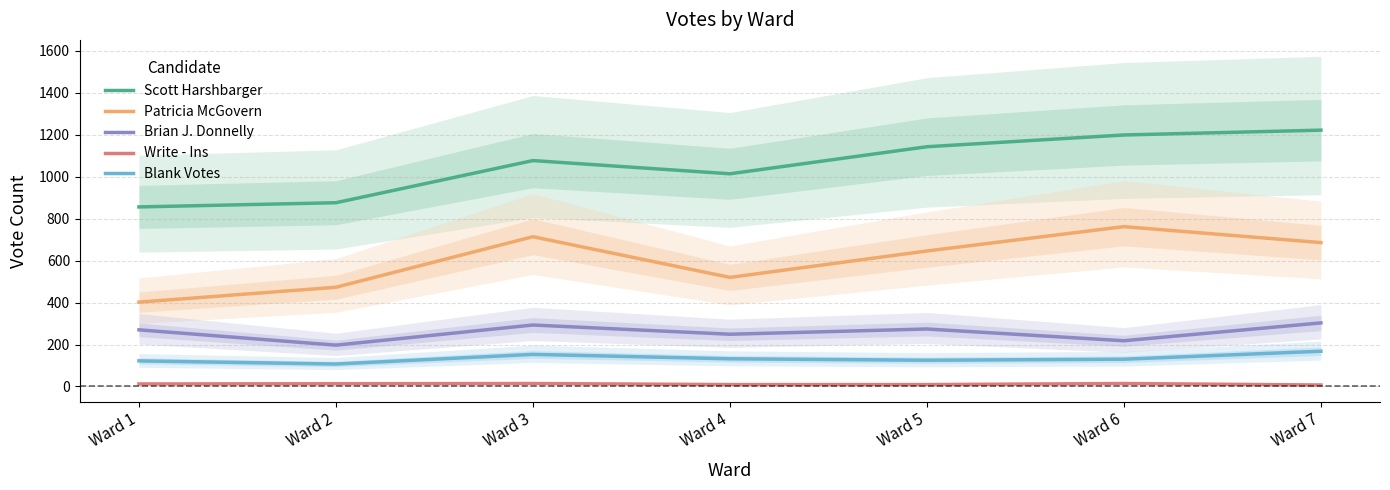

At which label is Brian J. Donnelly closest to 250?

Ward 4